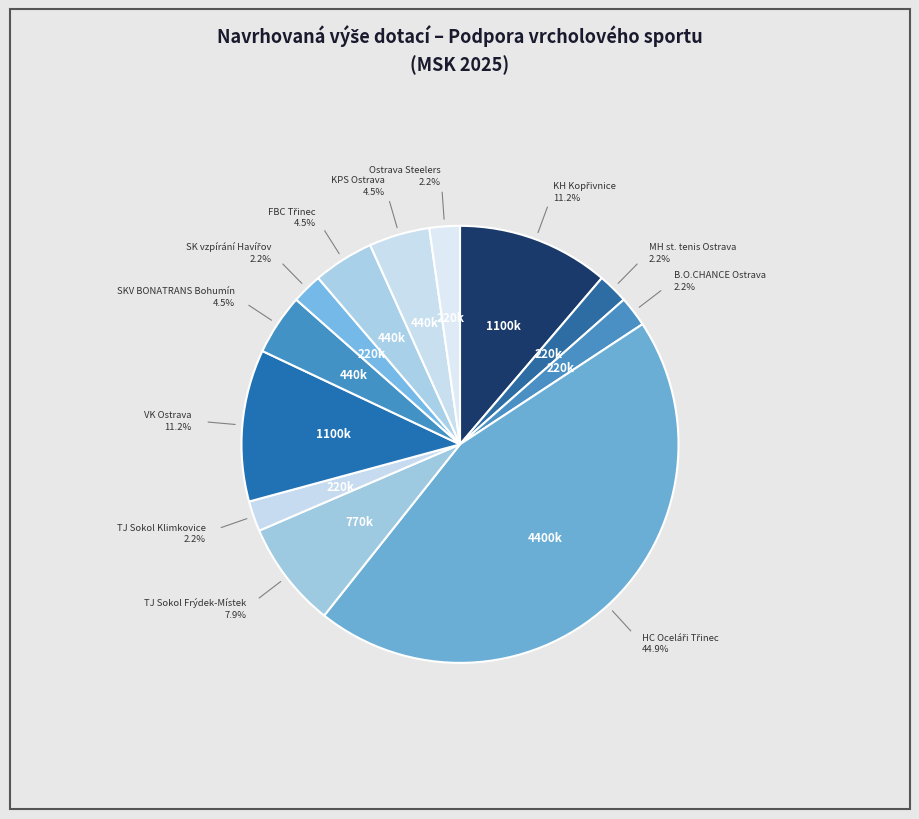

Which slice is the largest?

HOCKEY CLUB OCELÁŘI TŘINEC, a.s.